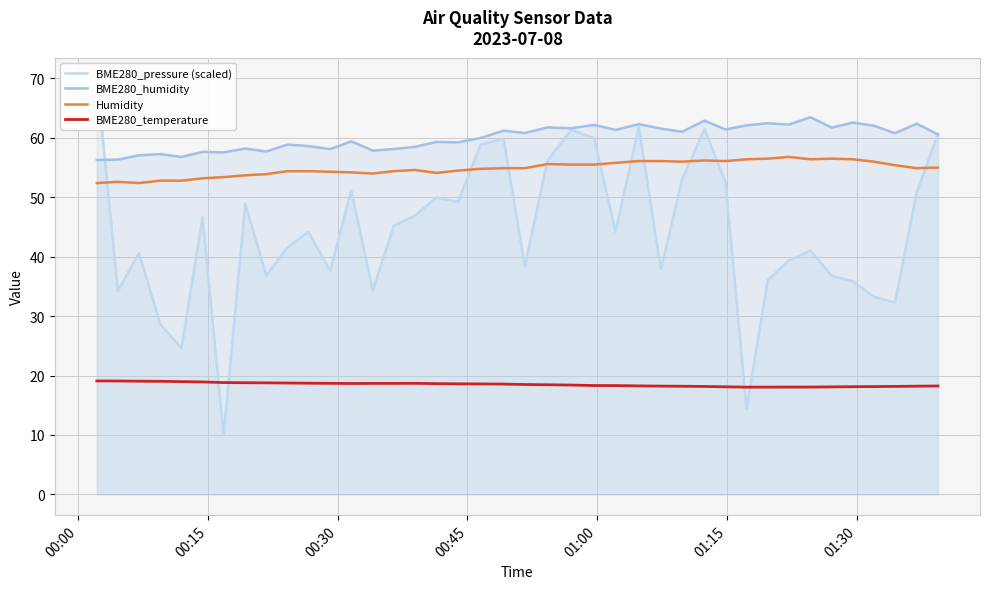

True or false: BME280_humidity and Humidity cross at least once.

False